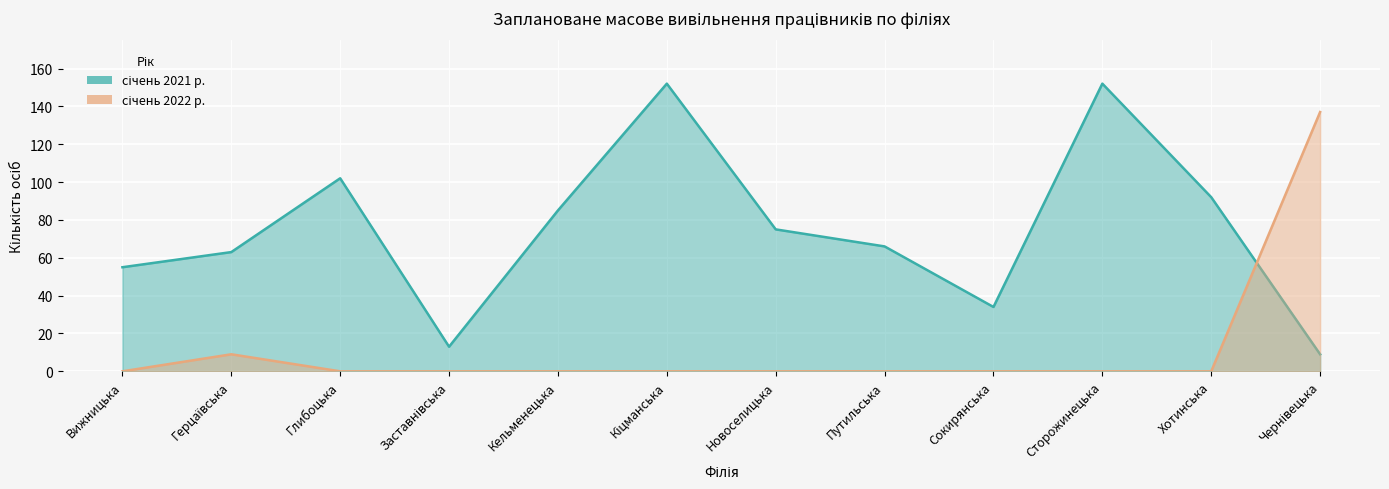

The січень 2022 р. series shows 0 at Глибоцька. True or false?

True